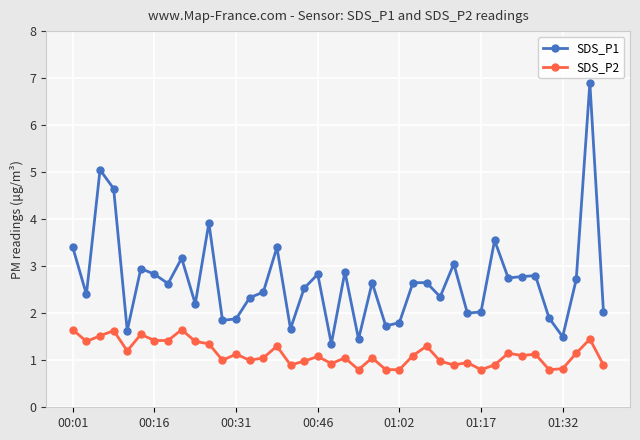

True or false: SDS_P1 has more than 1 points higher than both neighbors.

True